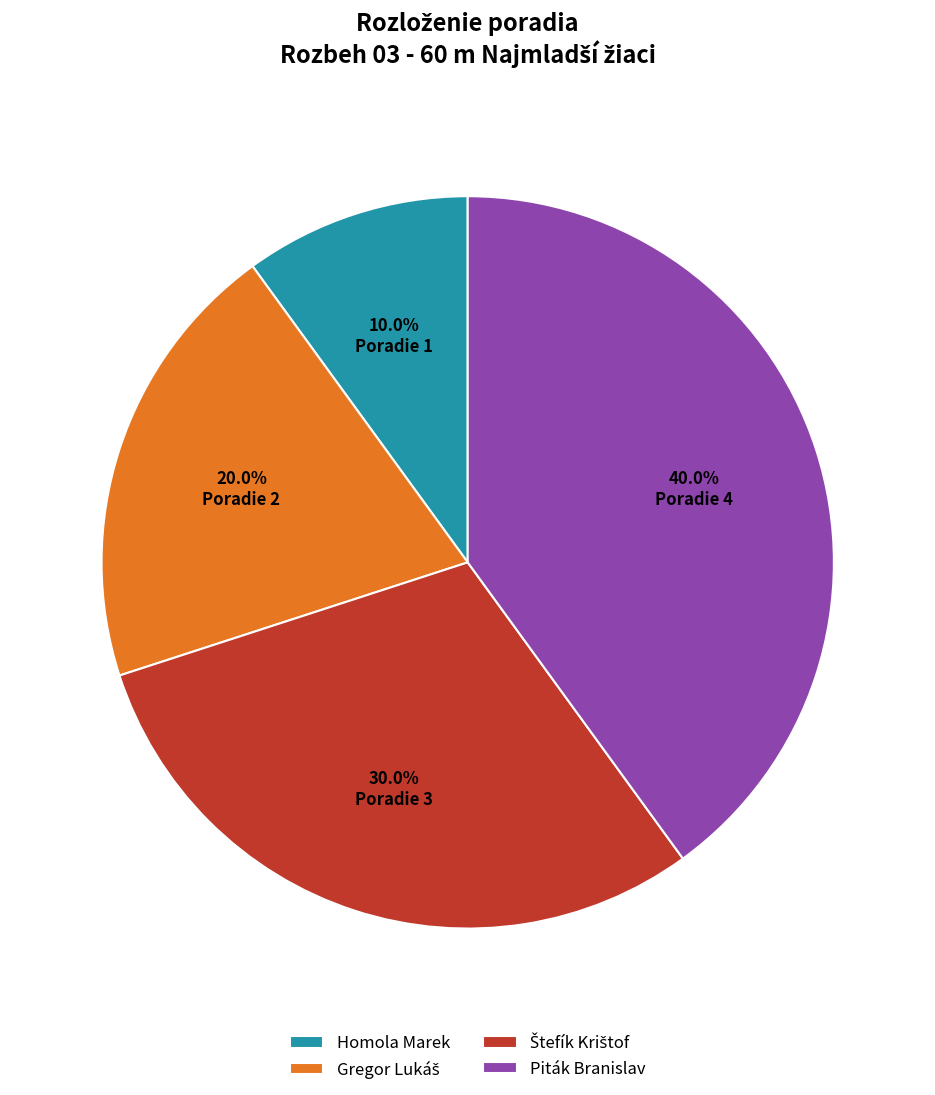

Does any single category account for the majority?

No